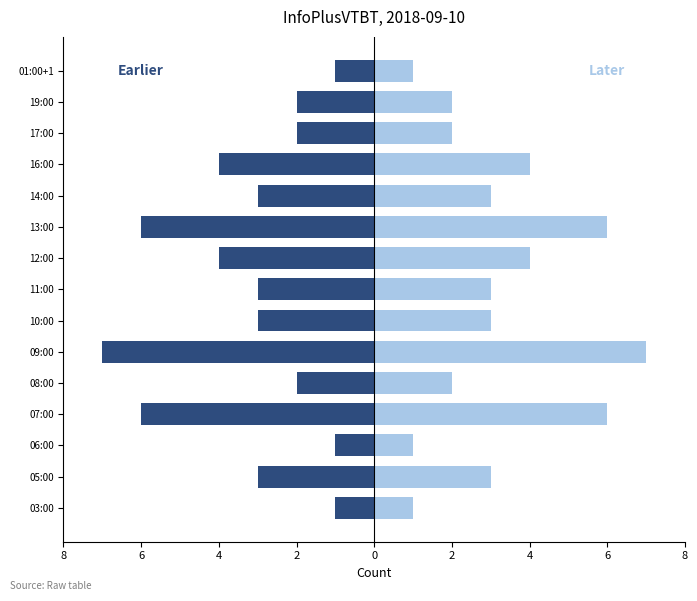

What are all the series names shown in the legend?

Left, Right